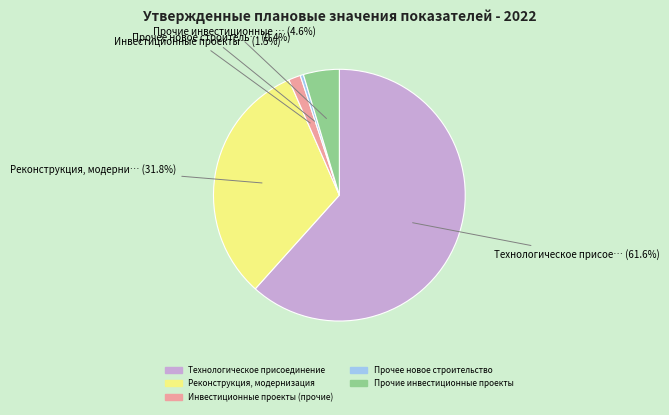

True or false: Реконструкция, модернизация accounts for 32% of the total.

True